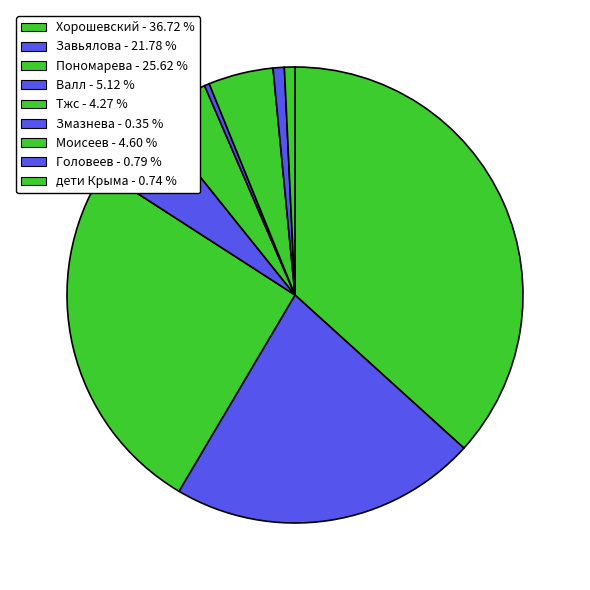

How many slices are in this pie chart?

9